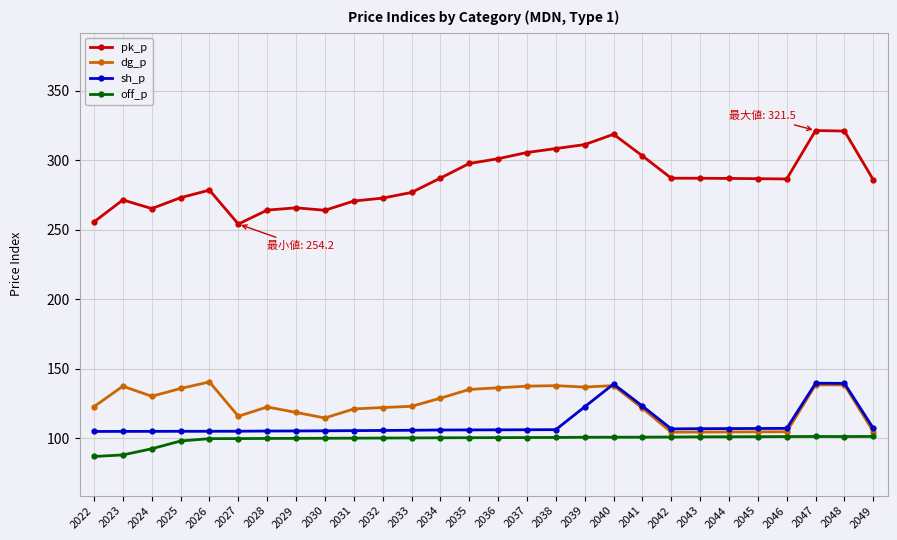

What is the minimum value for dg_p?

104.3